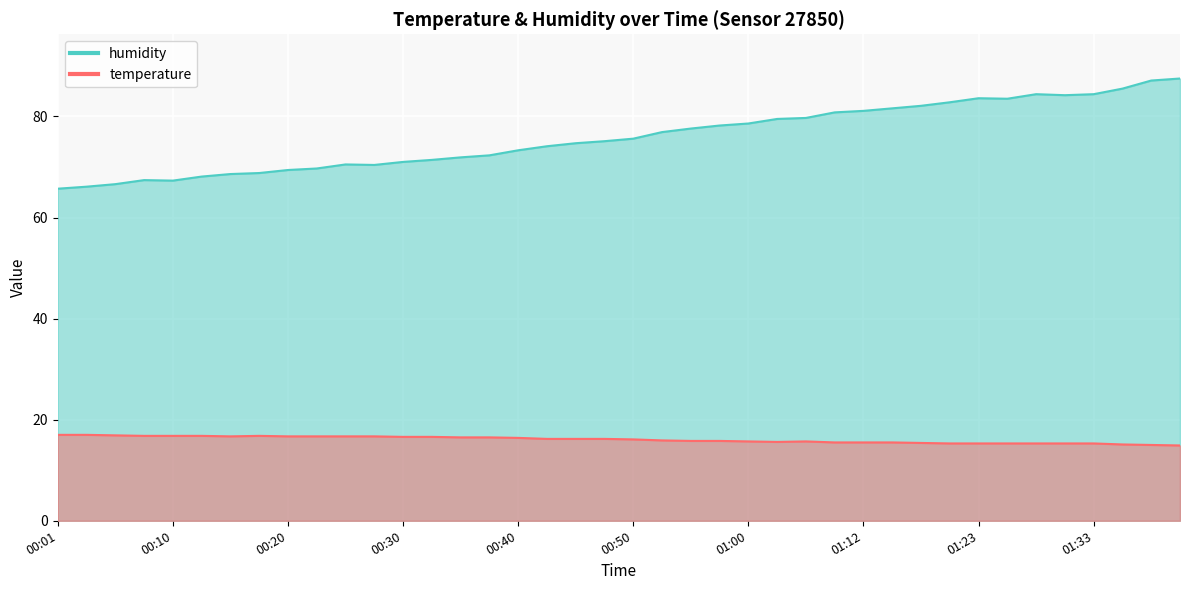

List the series in order of their peak value, highest first.

humidity, temperature